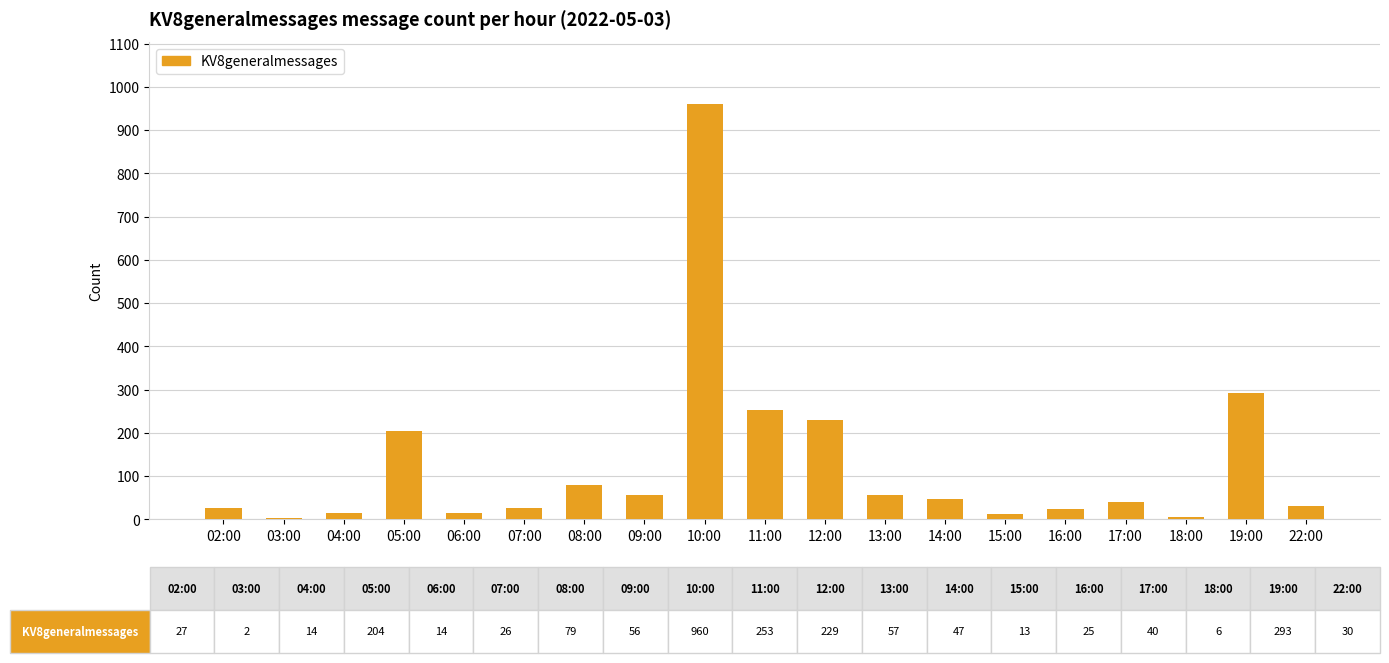

Are the bars horizontal?

No